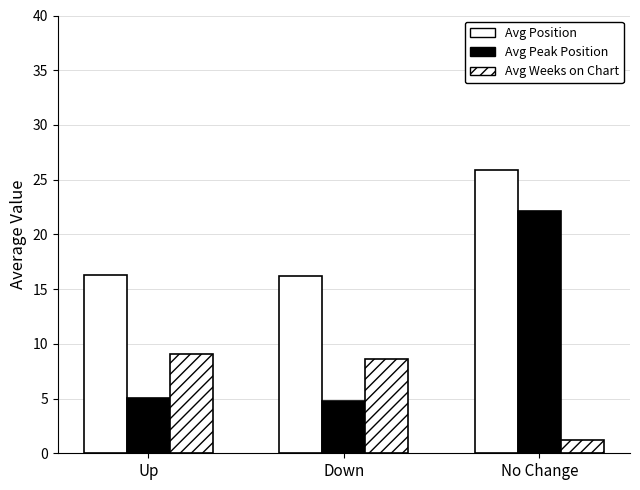

What is the minimum value shown in the chart?

1.2